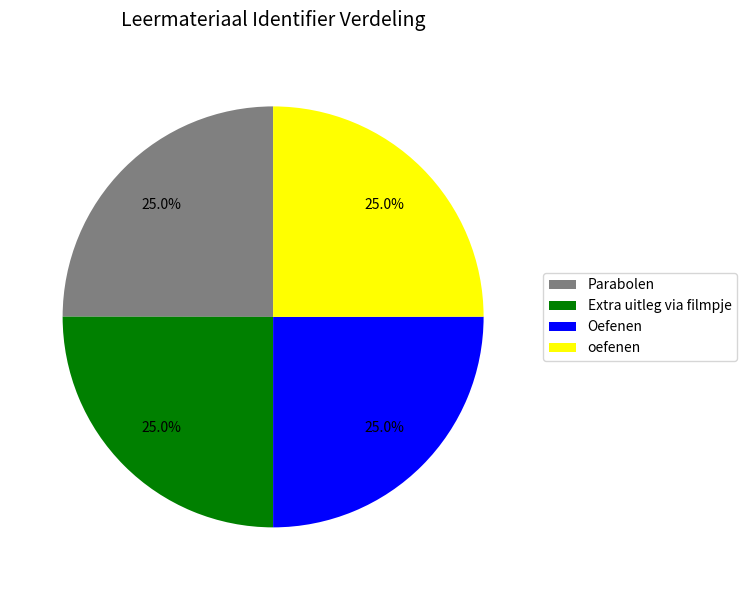

To the nearest percent, what portion does oefenen represent?

25%